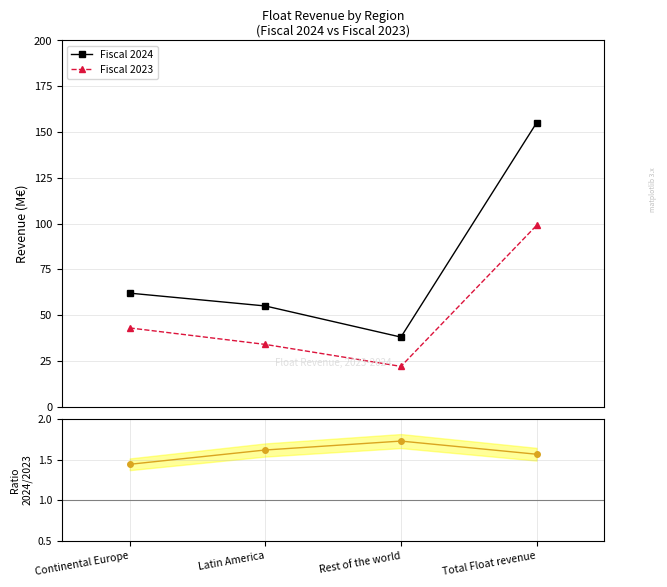

Which category has the highest value in the Fiscal 2023 series?

Total Float revenue